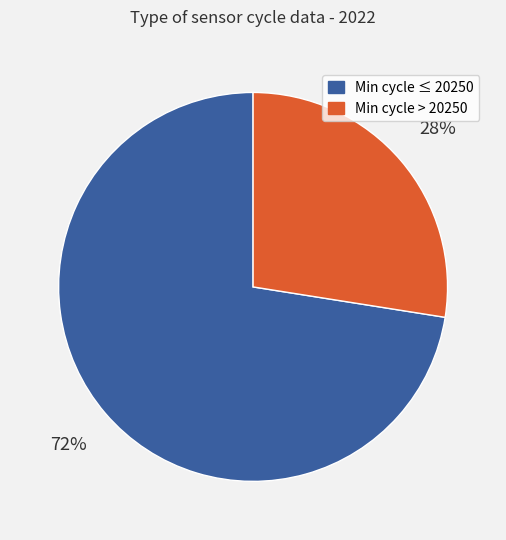

Does any single category account for the majority?

Yes